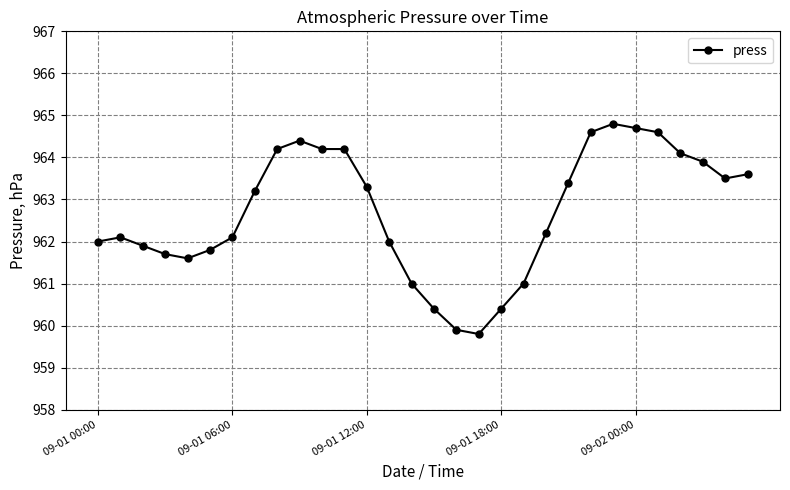

What is the value of the 2nd point from the left?

962.1